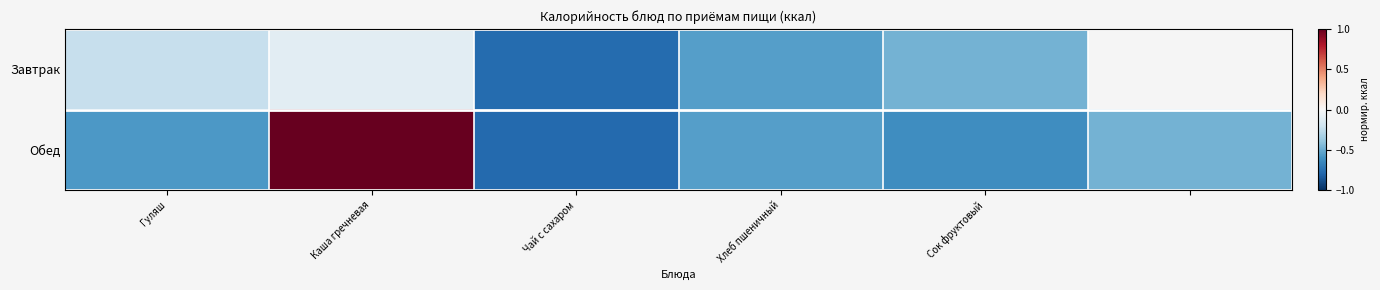

Rank the series at Чай с сахаром from highest to lowest value.

Завтрак, Обед